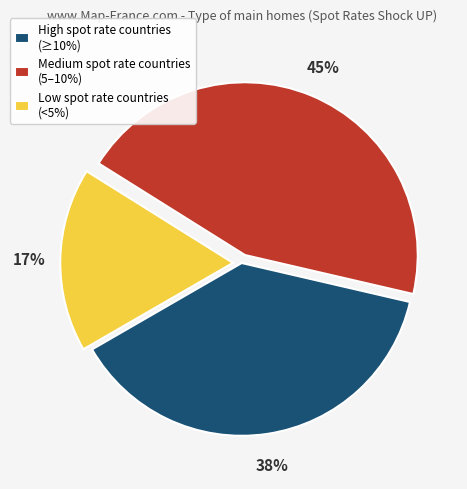

To the nearest percent, what portion does High spot rate countries (≥10%) represent?

38%